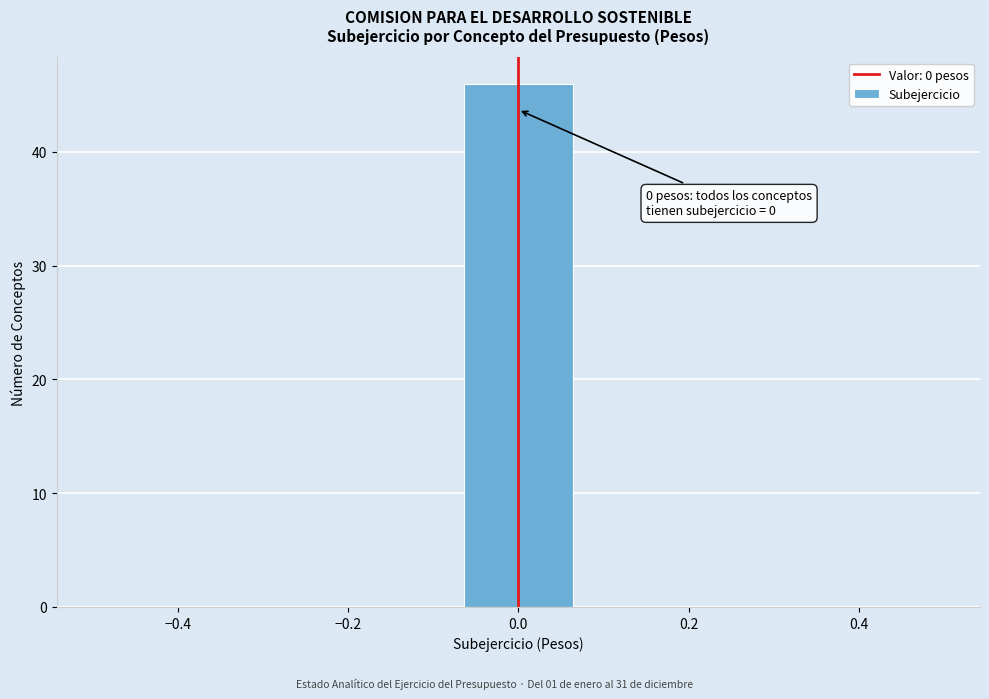

Over which range of the x-axis is the bar tallest?

-0.08 to 0.08